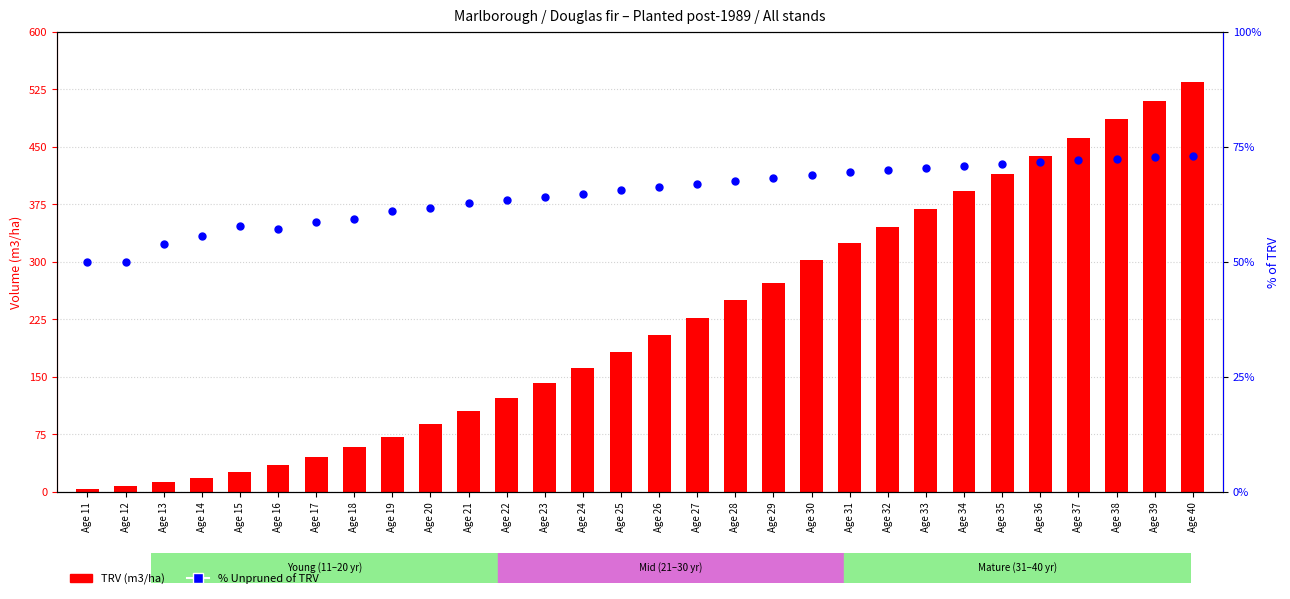

At how many categories does at least one series exceed 456?

4